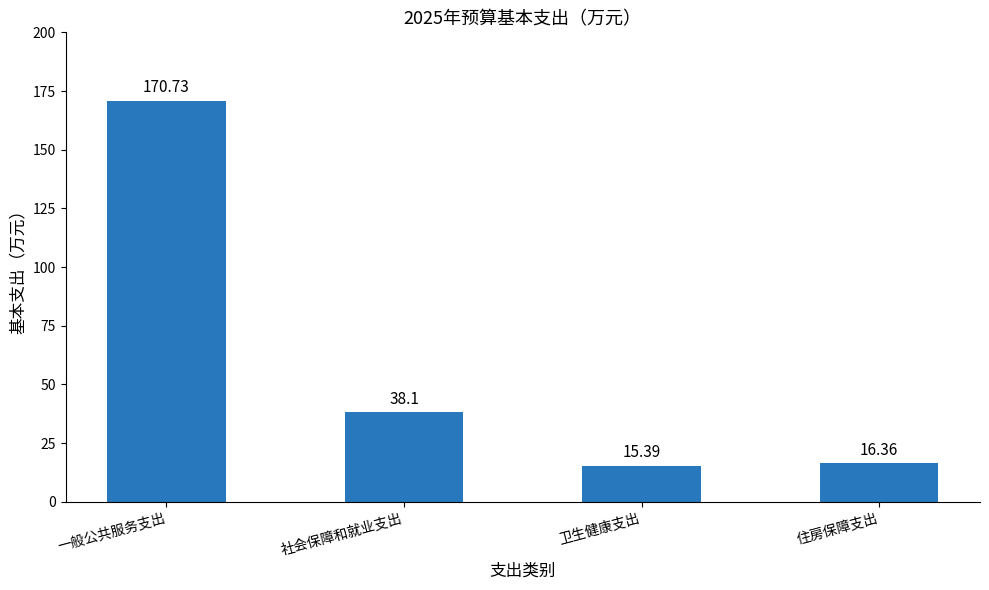

What is the label of the 1st bar from the left?

一般公共服务支出